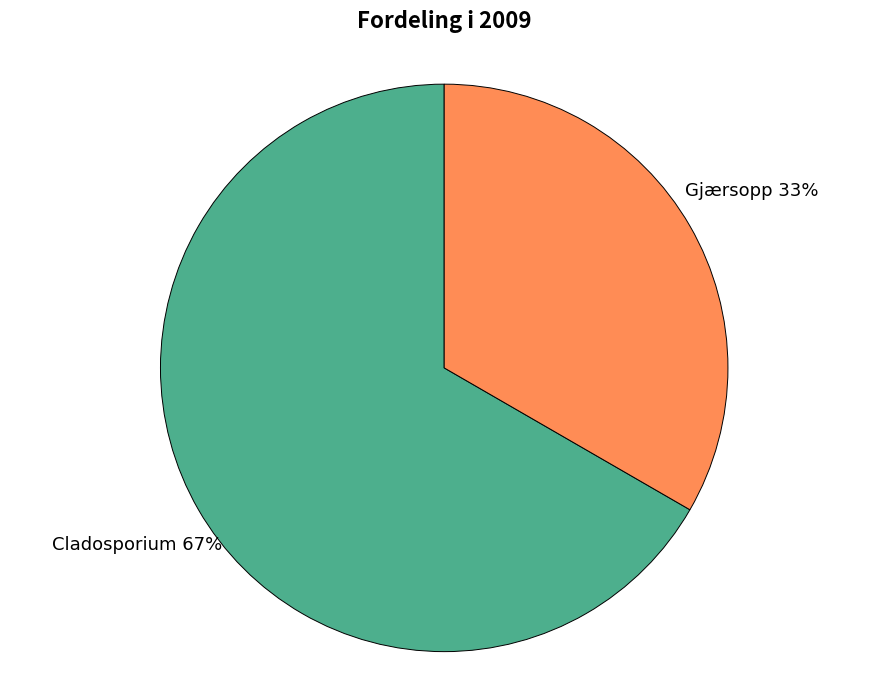

To the nearest percent, what is the average slice percentage?

50%